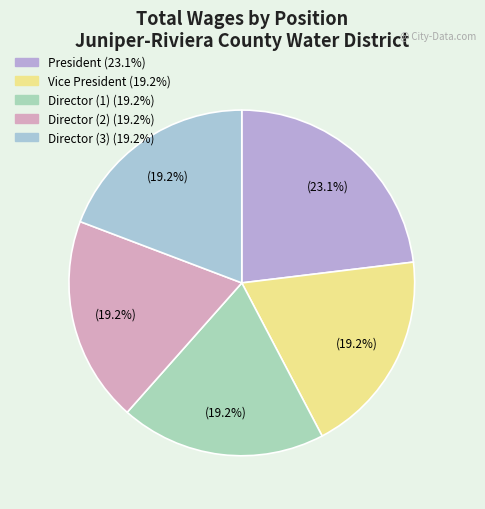

To the nearest percent, what is the average slice percentage?

20%